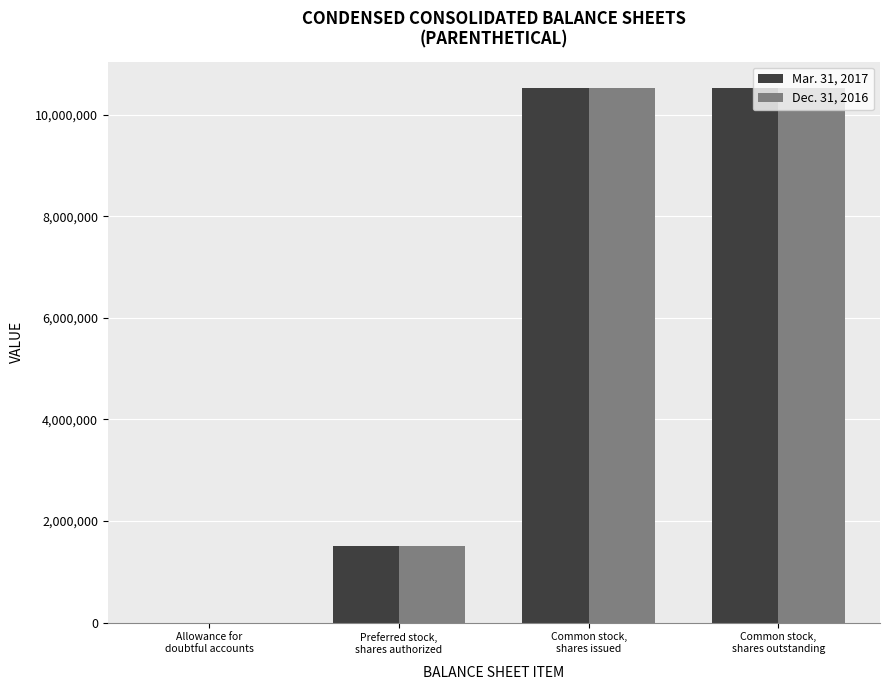

What are all the series names shown in the legend?

Mar. 31, 2017, Dec. 31, 2016